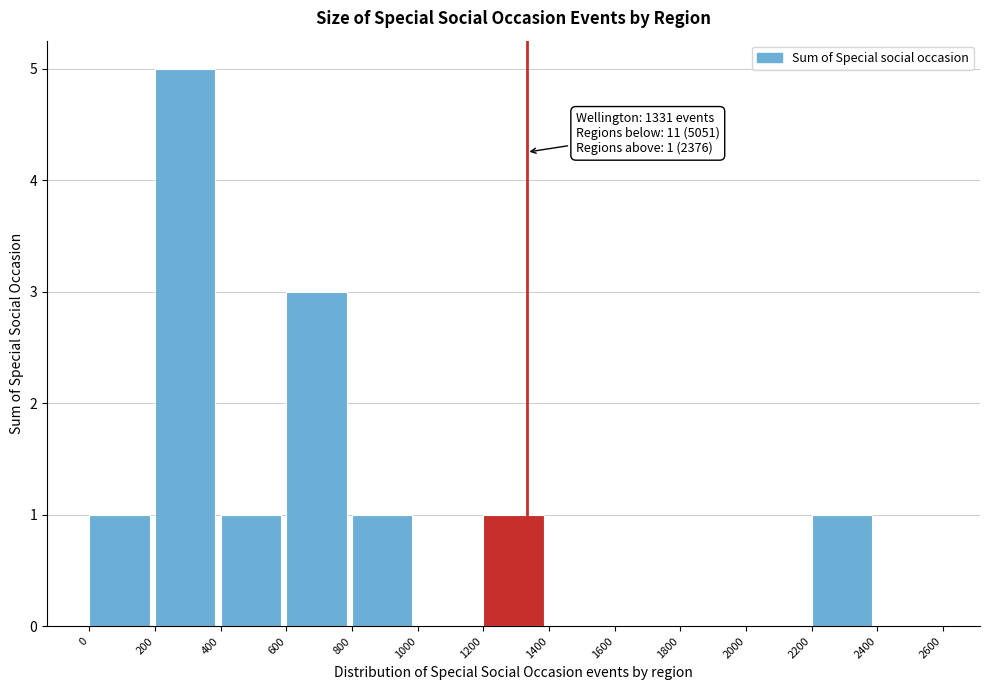

Over which range of the x-axis is the bar tallest?

200 to 400